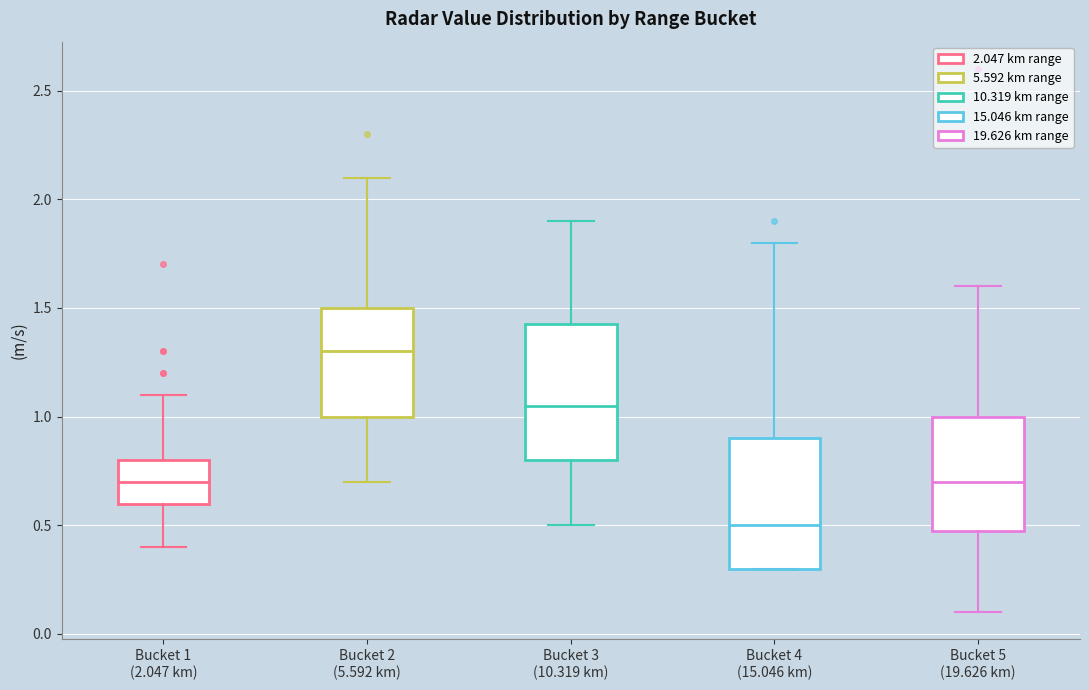

Reading left to right, read every box against the y-axis: the position of its median line, the range the box covers, and the ends of its whiskers. The values are not printed on the chart, so give them approximately, as read against the axis.

Bucket 1 (2.047 km): median 0.70, box 0.60 to 0.80, whiskers 0.40 to 1.10
Bucket 2 (5.592 km): median 1.30, box 1.00 to 1.50, whiskers 0.70 to 2.10
Bucket 3 (10.319 km): median 1.05, box 0.80 to 1.45, whiskers 0.50 to 1.90
Bucket 4 (15.046 km): median 0.50, box 0.30 to 0.90, whiskers 0.30 to 1.80
Bucket 5 (19.626 km): median 0.70, box 0.50 to 1.00, whiskers 0.10 to 1.60